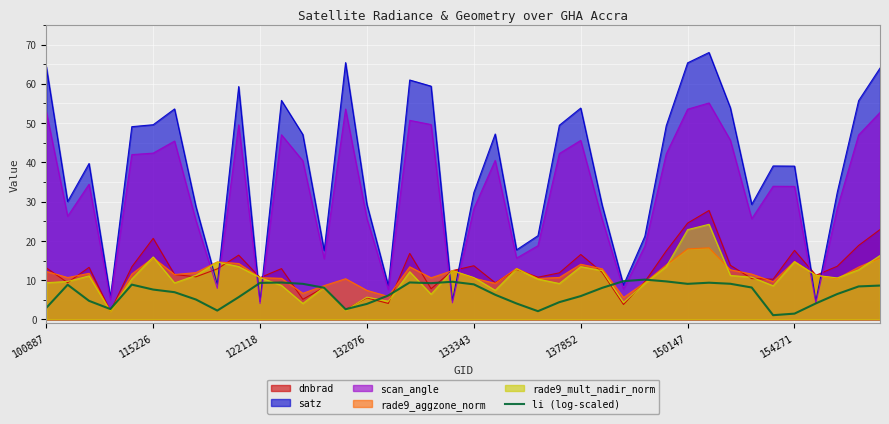

What is the greatest value displayed?

68.0